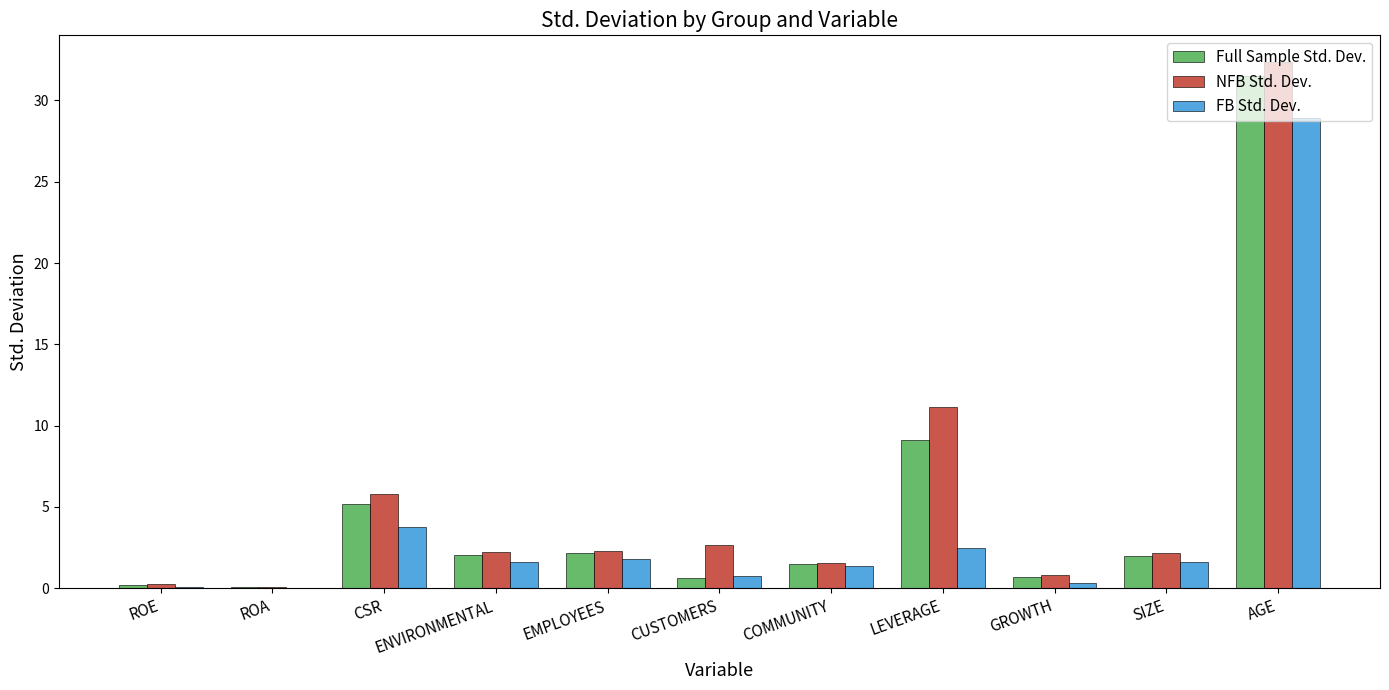

True or false: NFB Std. Dev. has a value of 7.7 at CSR.

False